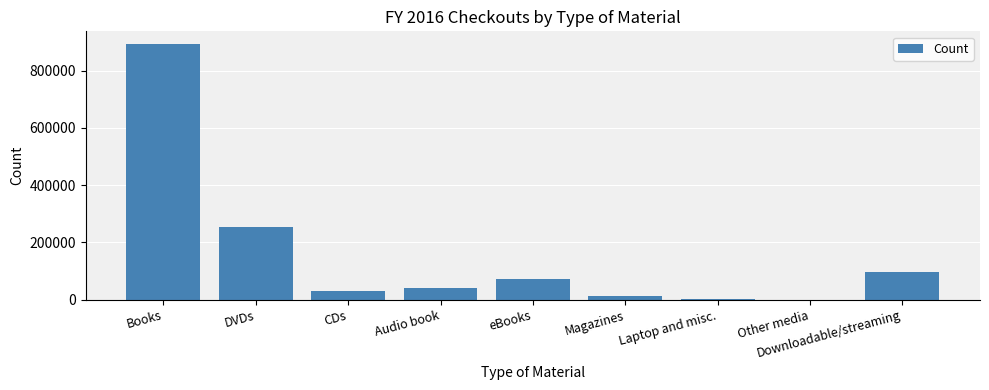

At which label is the value closest to 446448?

DVDs